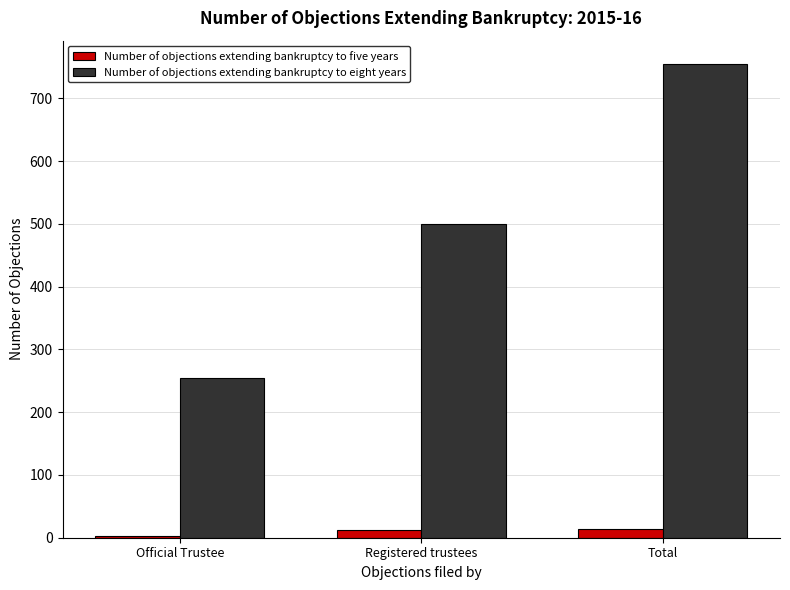

What is the maximum value shown in the chart?

754